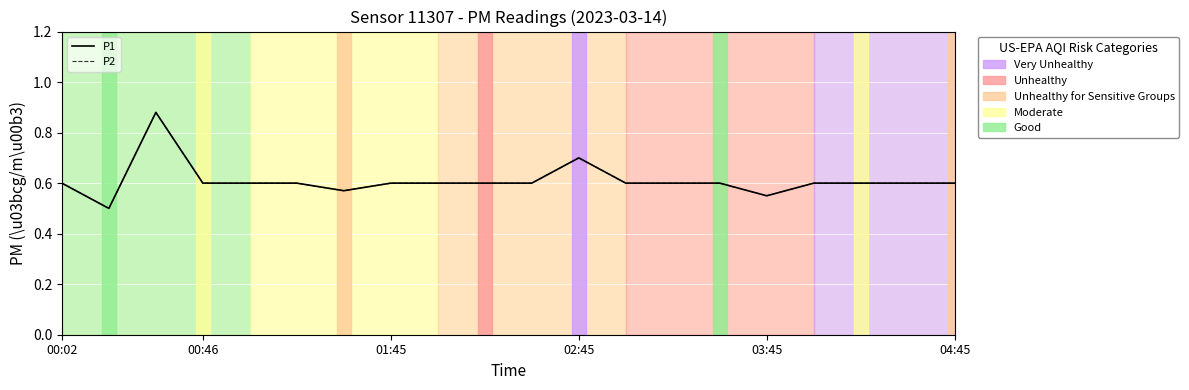

True or false: P1 has a value of 0.6 at 01:45.

True